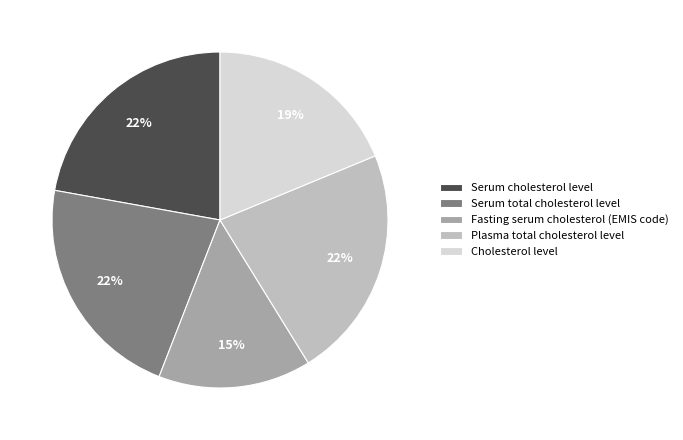

To the nearest percent, what is the difference between the Fasting serum cholesterol (EMIS code) and Serum cholesterol level slice percentages?

7%